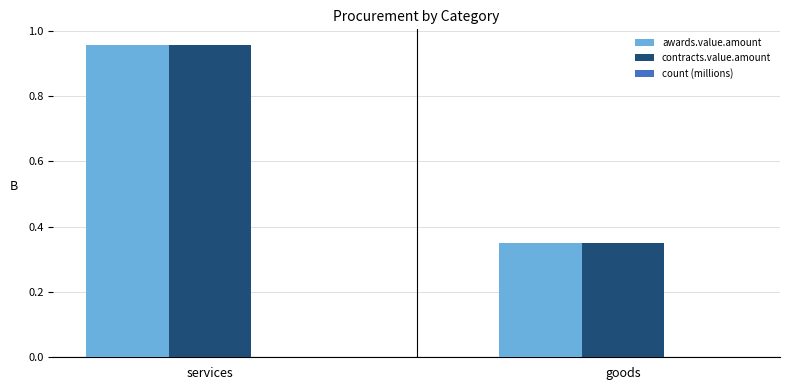

At which label does awards.value.amount reach its peak?

services